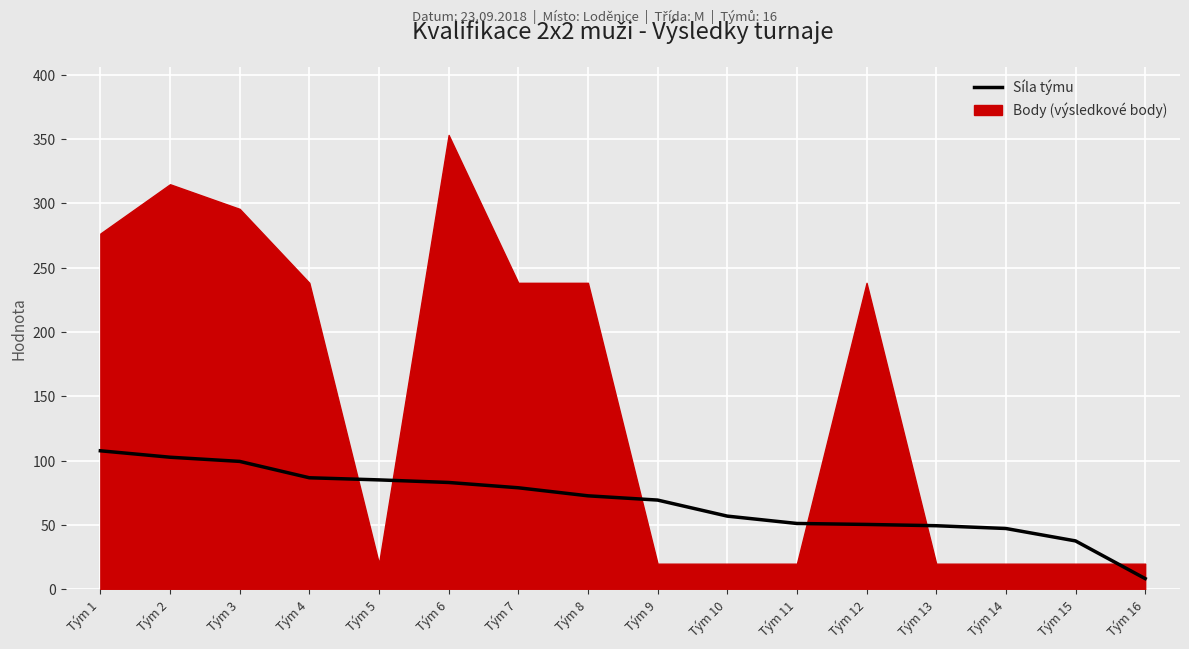

What is the ratio of the value at Tým 1 to the value at Tým 16?

12.8